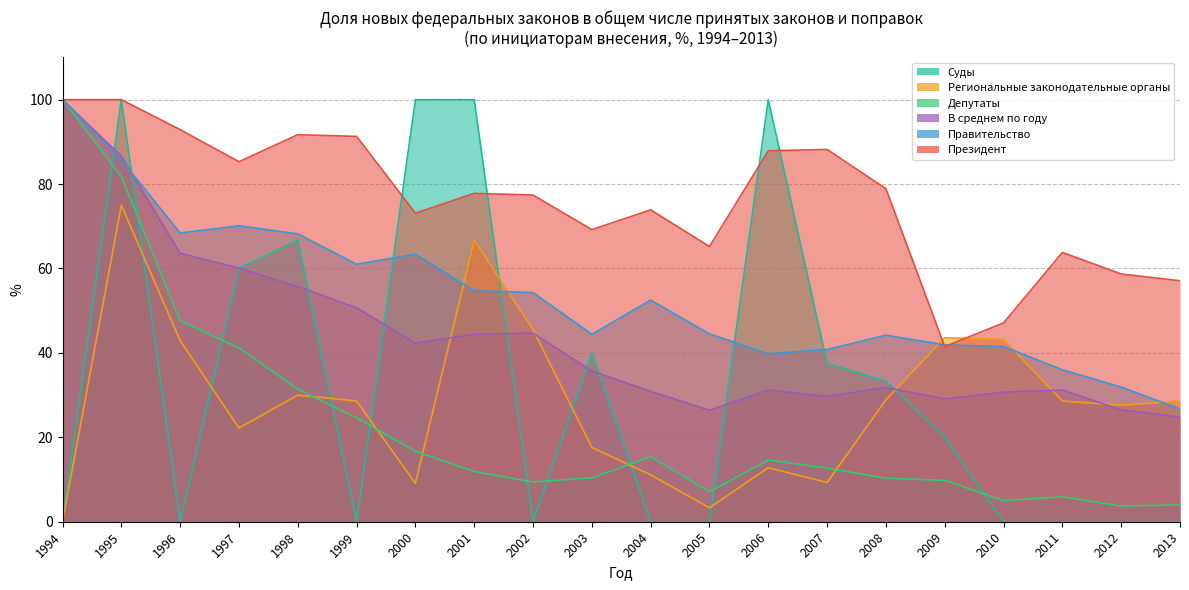

Which series ends up on top after the final intersection of Суды and В среднем по году?

В среднем по году